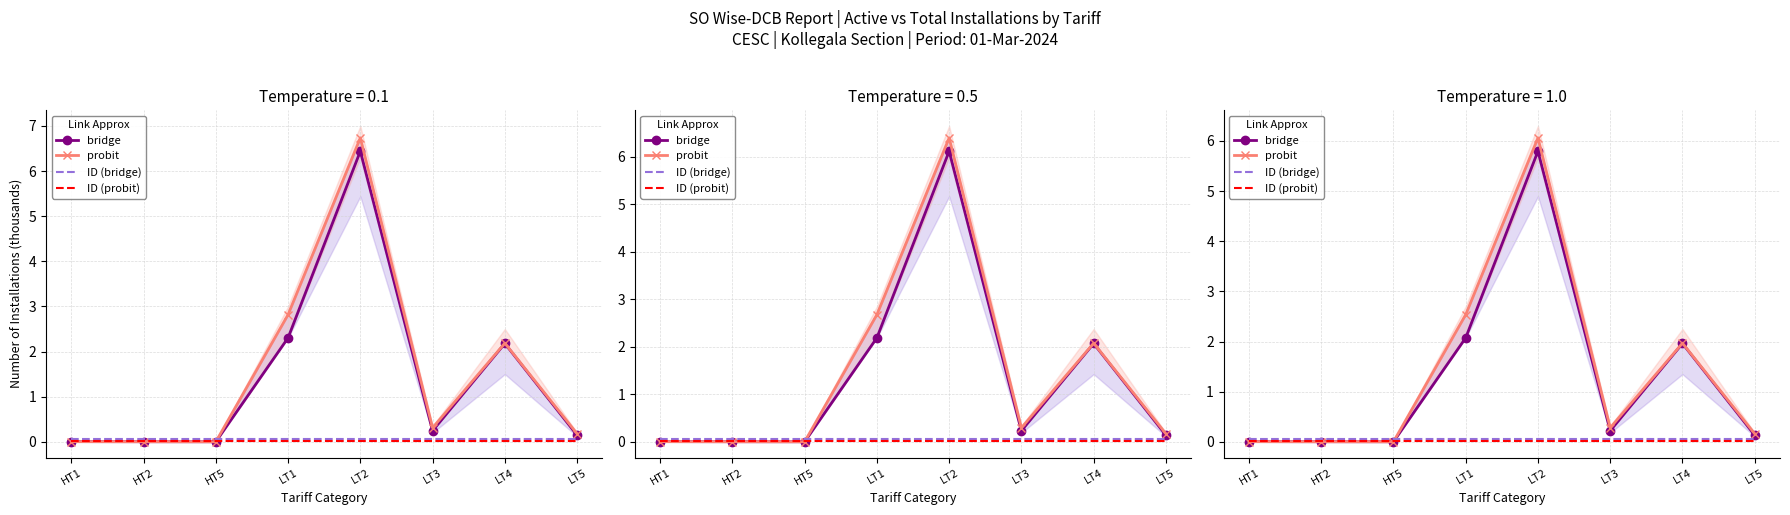

Reading right to left, transcribe all the data shown in this chart.

bridge: 0.1	2.0	0.2	5.8	2.1	0.0	0.0	0.0
probit: 0.2	2.0	0.3	6.1	2.5	0.0	0.0	0.0
ID (bridge): 0.1	0.1	0.1	0.1	0.1	0.1	0.1	0.1
ID (probit): 0.0	0.0	0.0	0.0	0.0	0.0	0.0	0.0